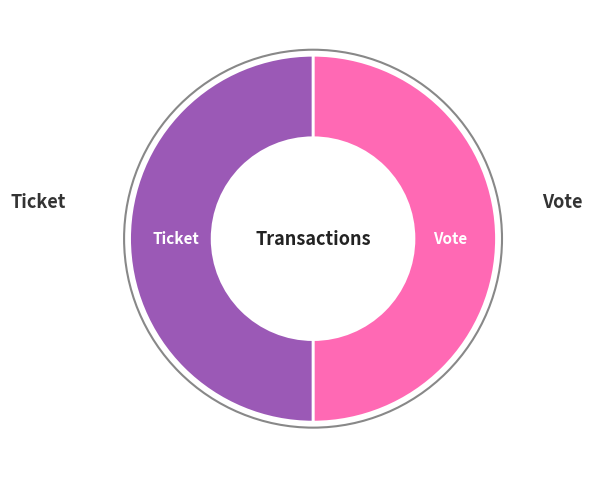

How many slices are in this pie chart?

2